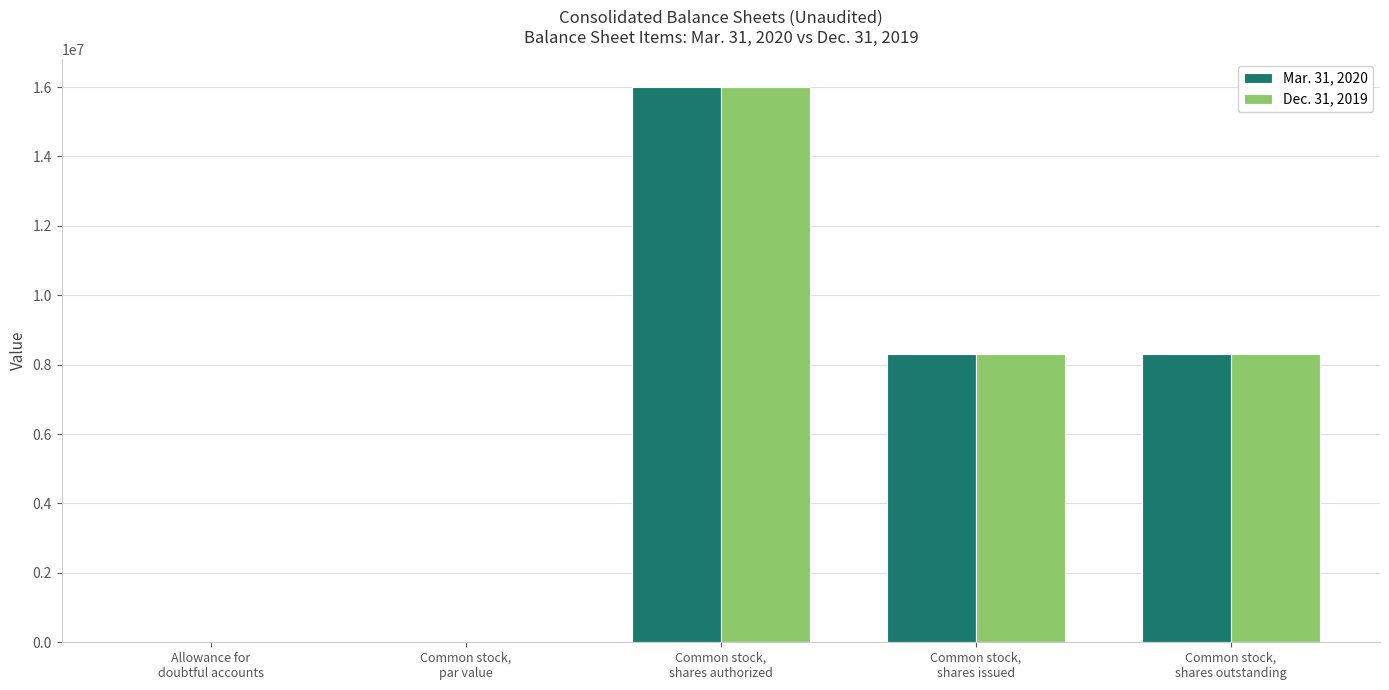

How many groups of bars are there?

5